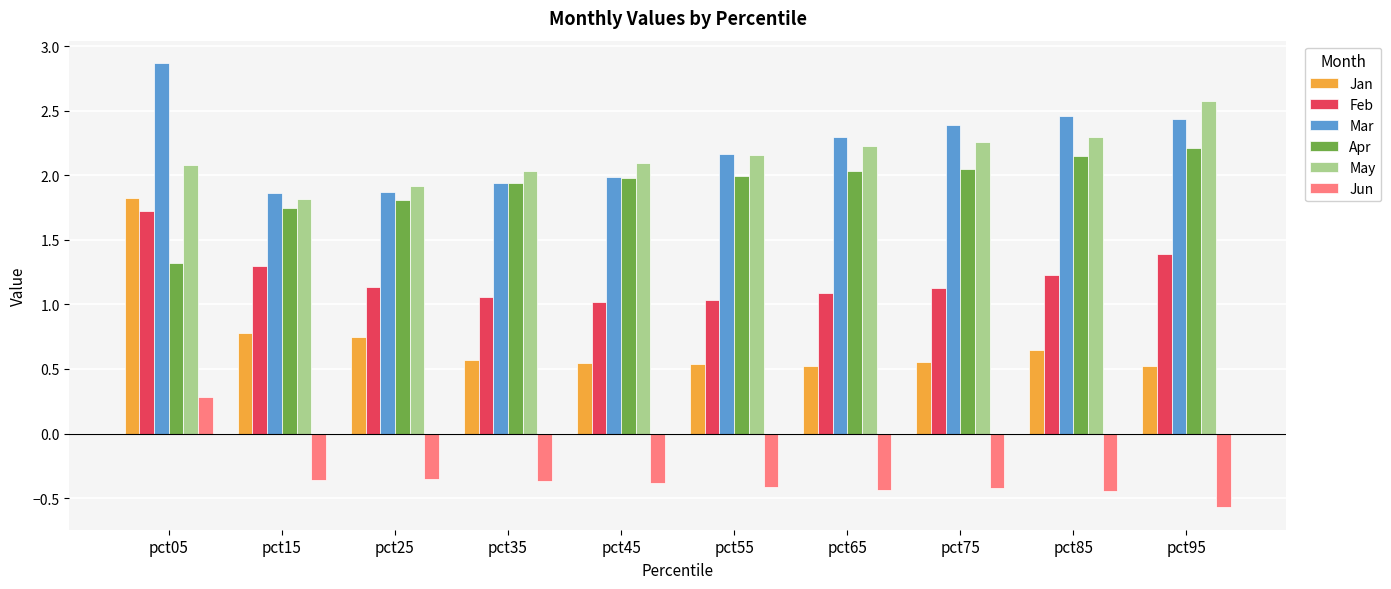

What are all the series names shown in the legend?

Jan, Feb, Mar, Apr, May, Jun